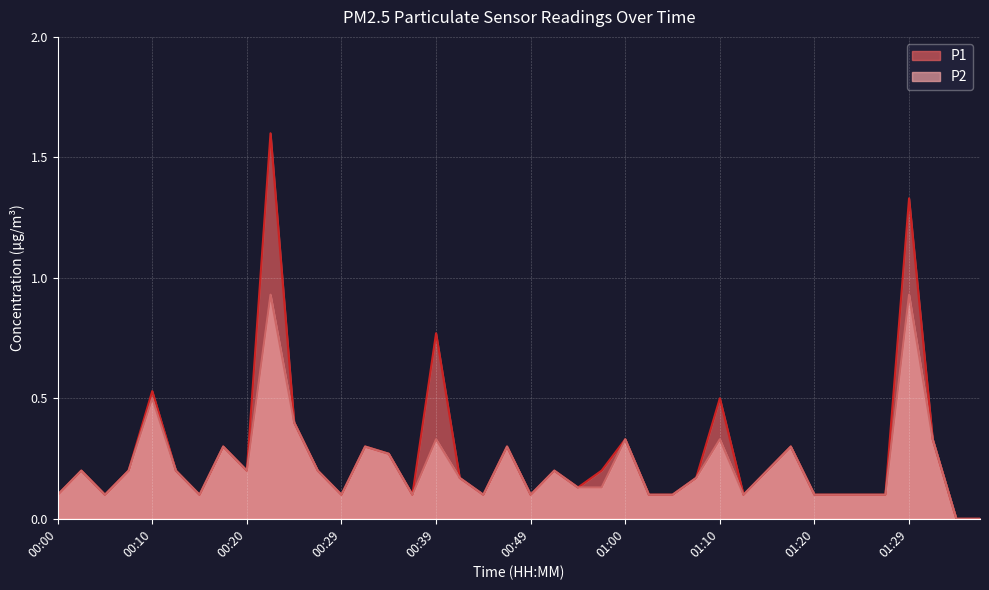

Which series has the largest total across all categories?

P1